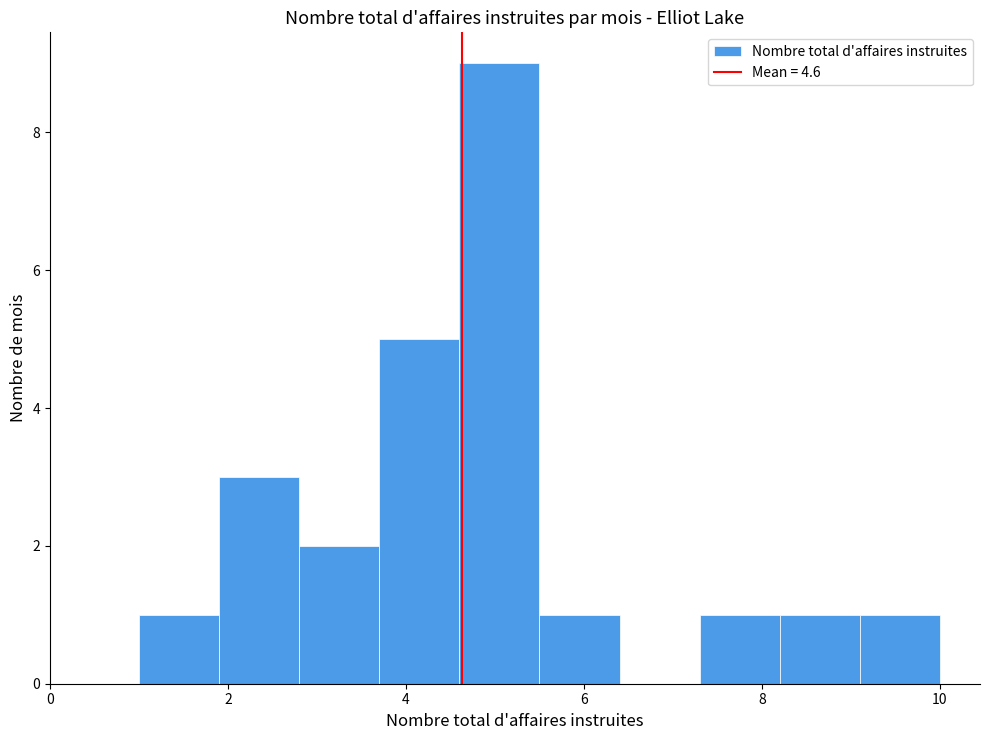

Reading left to right, list every bar in this chart as the range it spans on the x-axis followed by its height. Neither the bar edges nor the heights are printed on the chart, so give them approximately, as read against the axes.

1.0 to 1.9: 1
1.9 to 2.8: 3
2.8 to 3.7: 2
3.7 to 4.6: 5
4.6 to 5.5: 9
5.5 to 6.4: 1
6.4 to 7.3: 0
7.3 to 8.2: 1
8.2 to 9.1: 1
9.1 to 10.0: 1